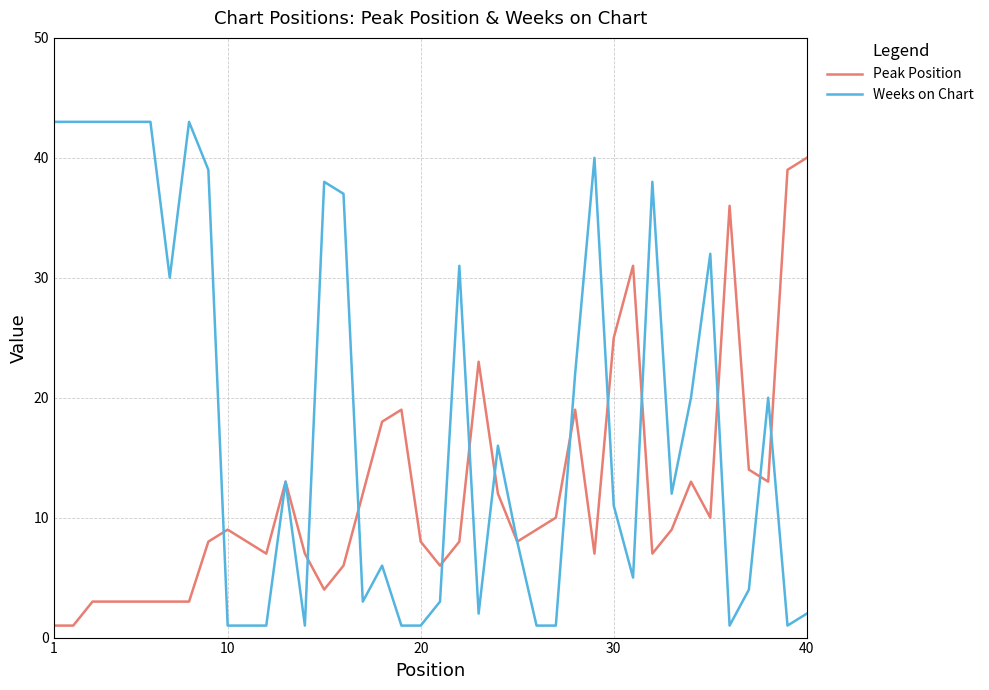

Which series has the largest total across all categories?

Weeks on Chart